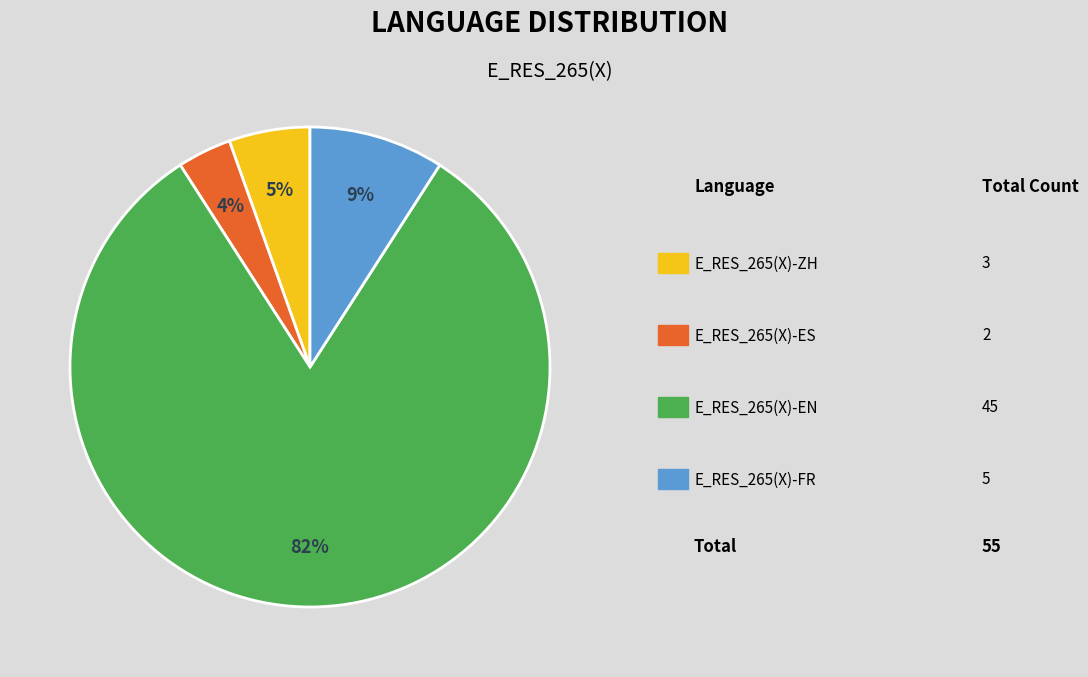

Is there any slice that represents more than half of the pie?

Yes